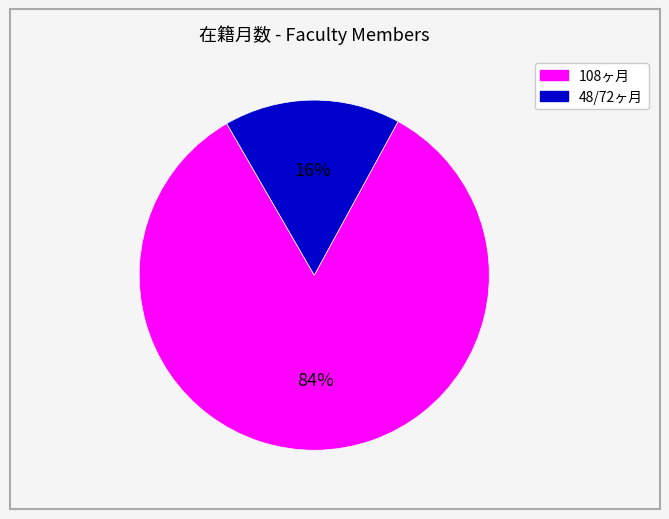

Does any single category account for the majority?

Yes